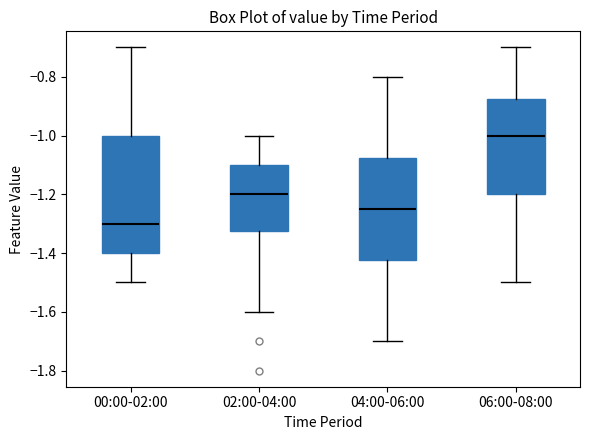

Where is the lower edge of the box for 04:00-06:00 on the y-axis? The values are not printed on the chart, so give them approximately, as read against the axis.

-1.42